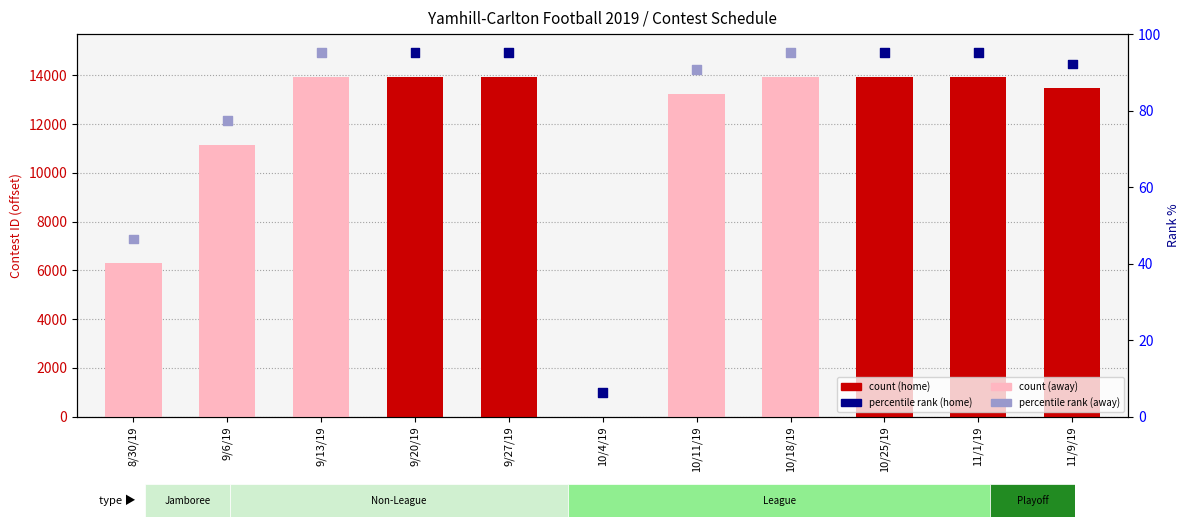

Is the value of percentile rank within the sample at 8/30/19 greater than the value of count at 10/4/19?

Yes